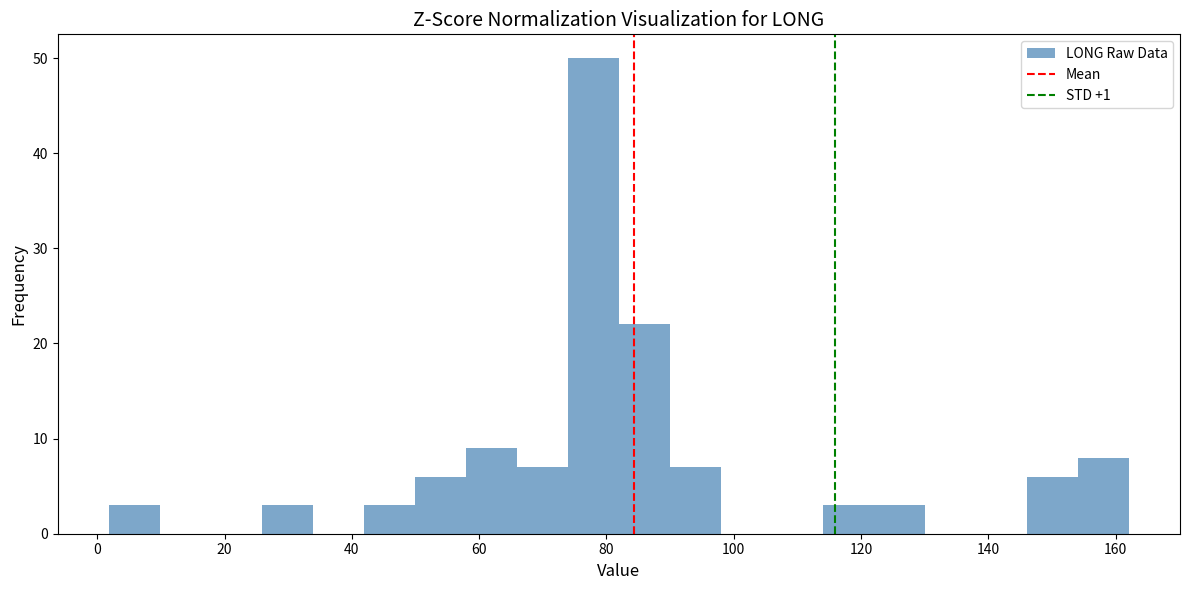

Which range on the x-axis has the tallest bar?

74 to 82